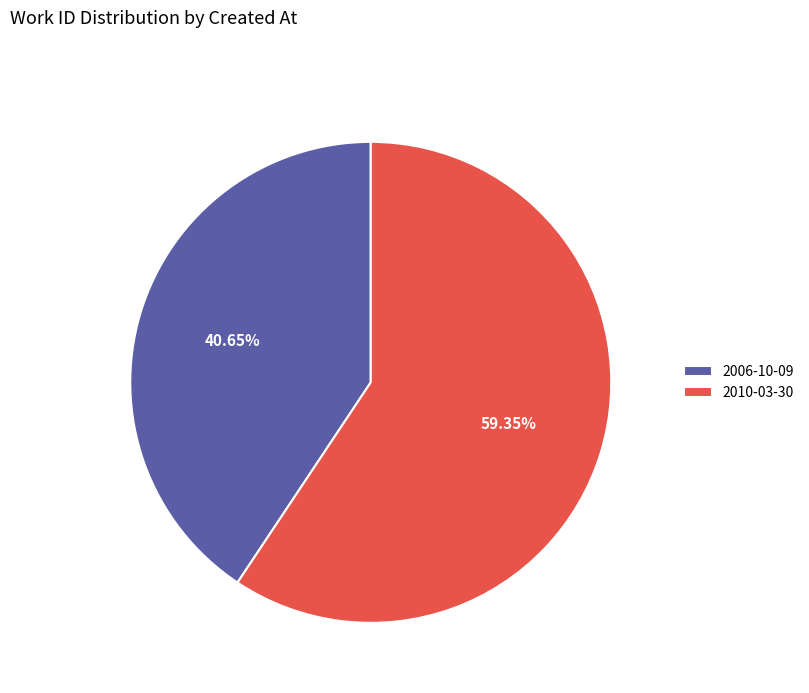

Approximately how many times larger is the value at 2006-10-09 compared to 2010-03-30?

0.7